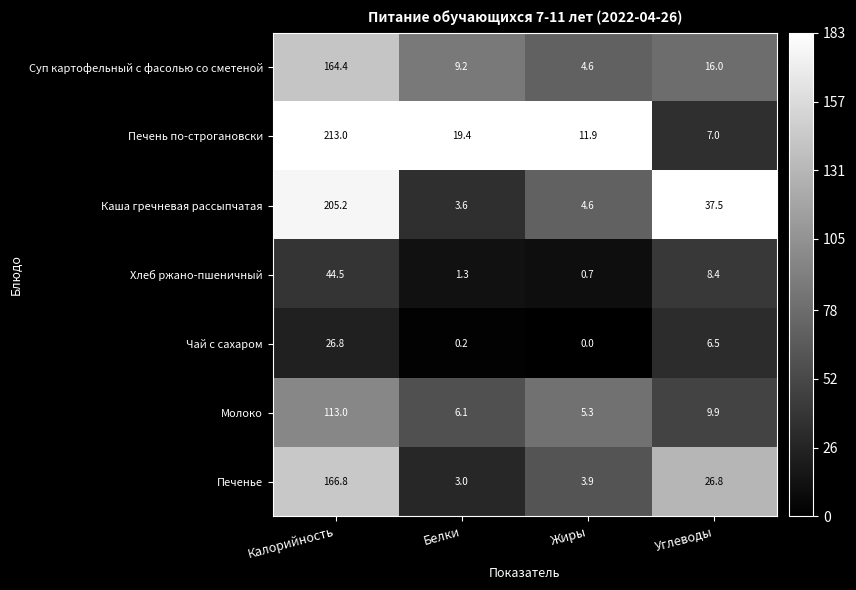

What is the difference between the highest and lowest values at Калорийность?

186.2